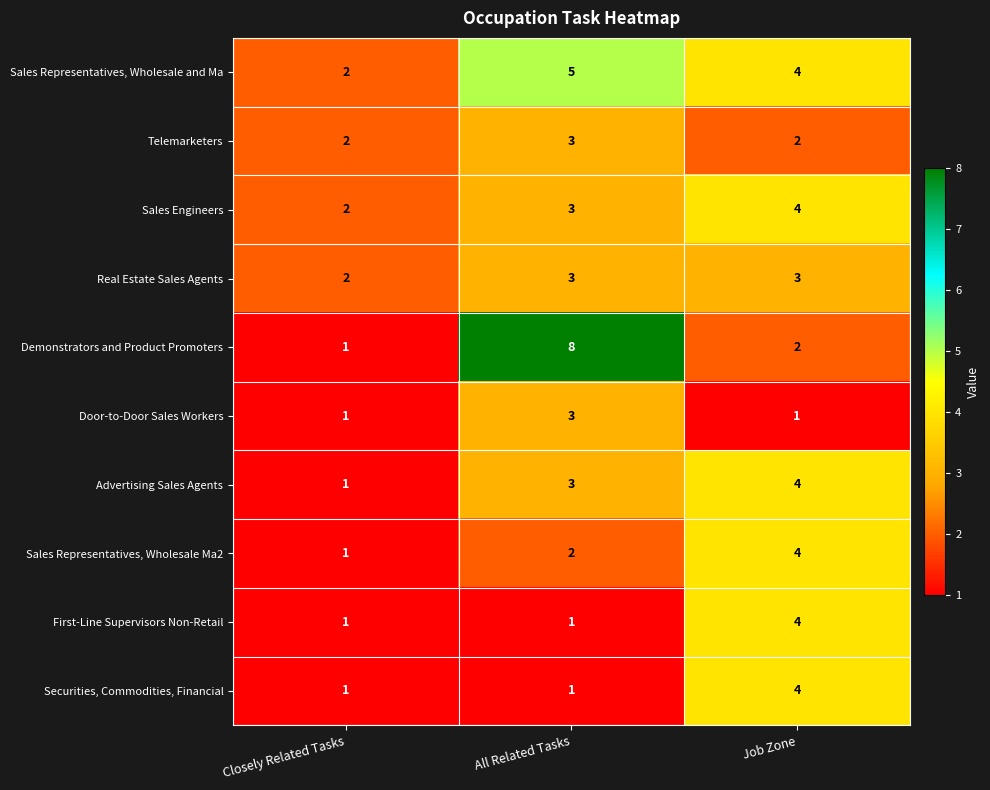

What is the difference between the highest and lowest values at All Related Tasks?

7